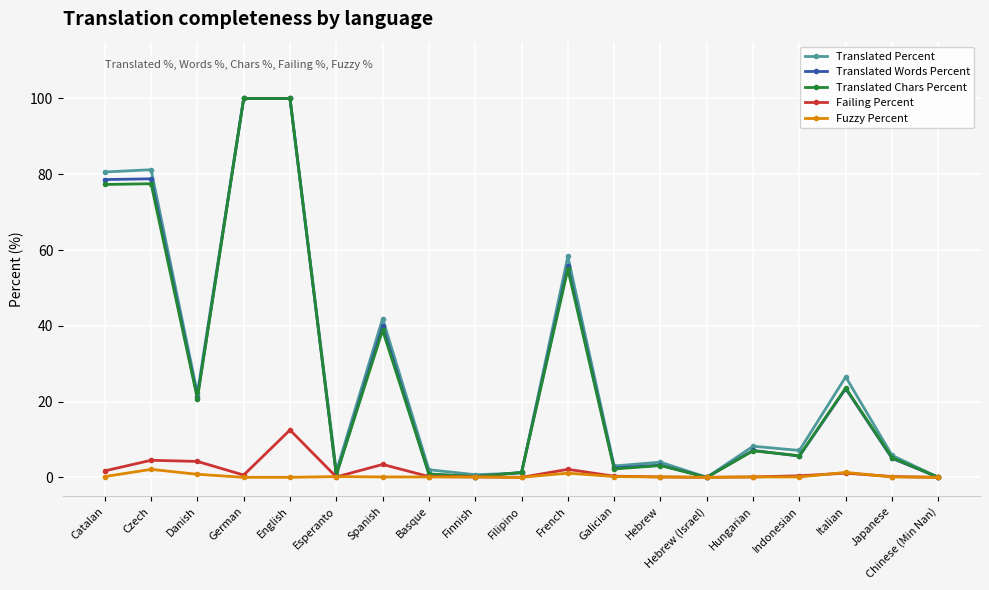

At how many categories does at least one series exceed 47?

5